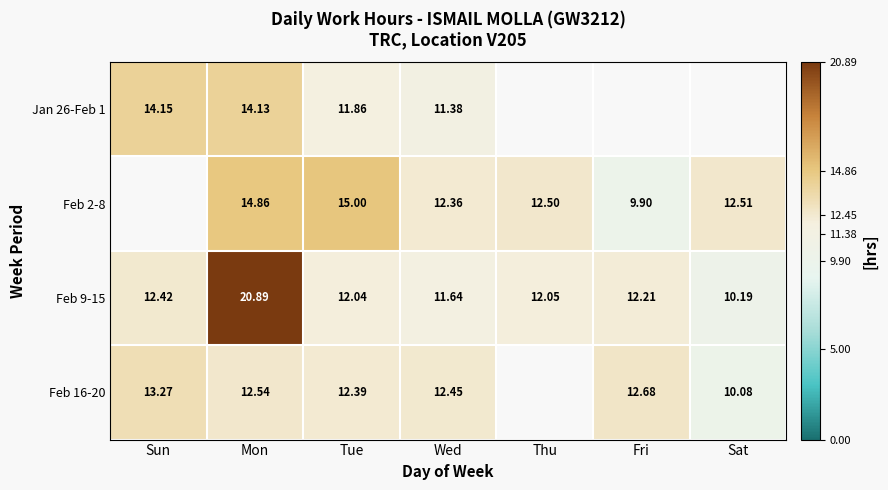

Is the value of Feb 16-20 at Fri greater than the value of Jan 26-Feb 1 at Sun?

No